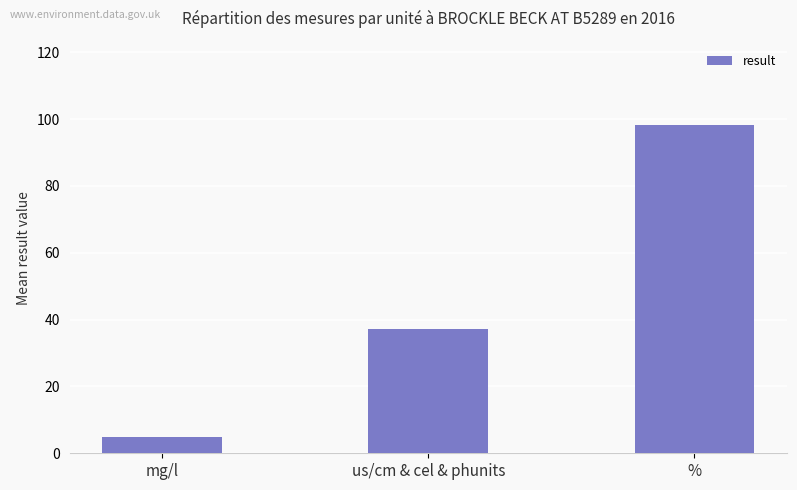

How many categories are shown in the chart?

3